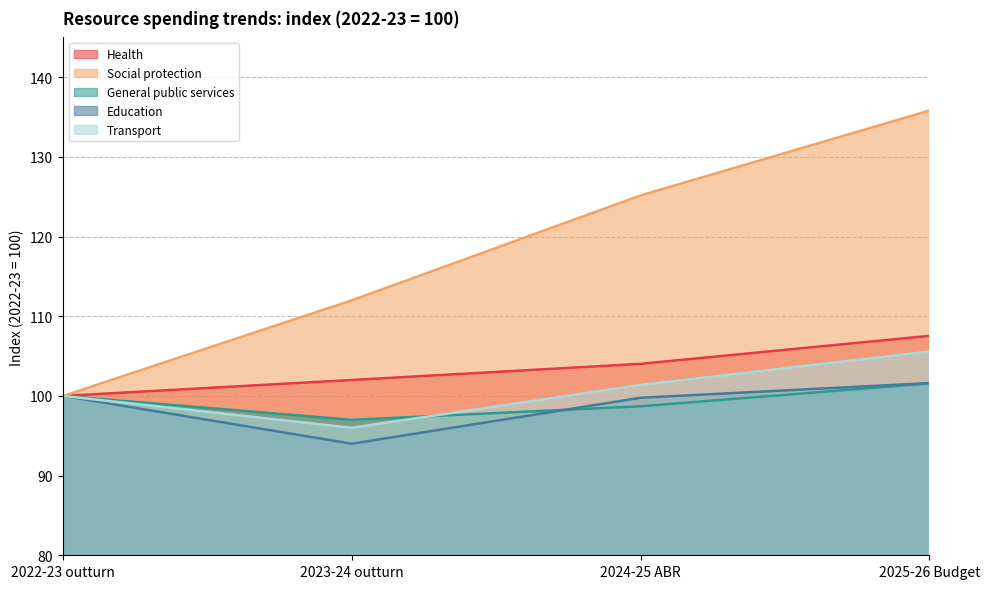

Is the value of Transport at 2024-25 ABR greater than the value of General public services at 2024-25 ABR?

Yes